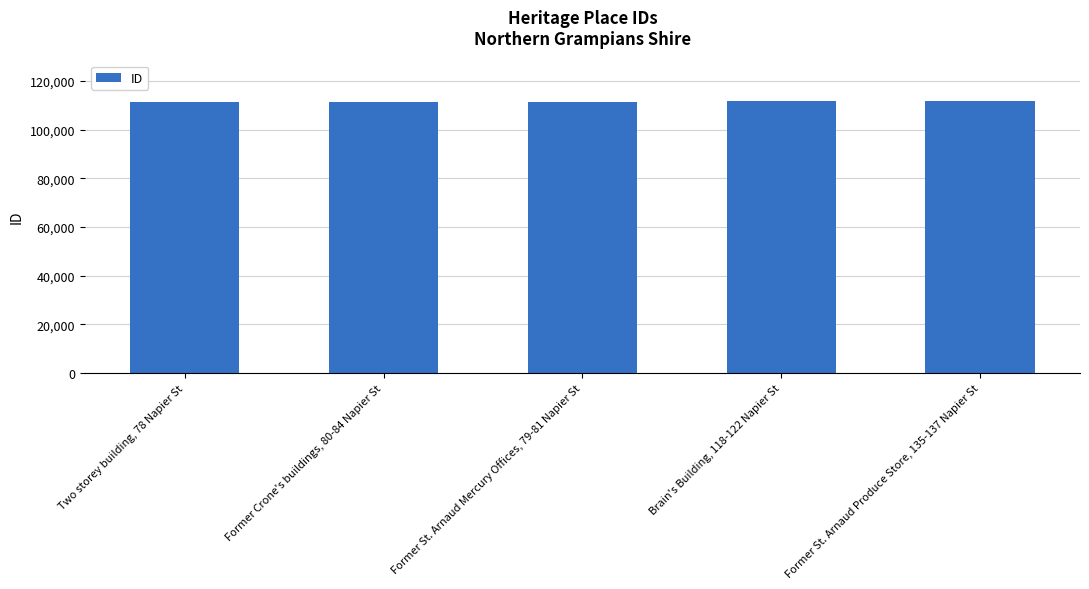

Is it true that the value at Former St. Arnaud Produce Store, 135-137 Napier St is 180226?

False